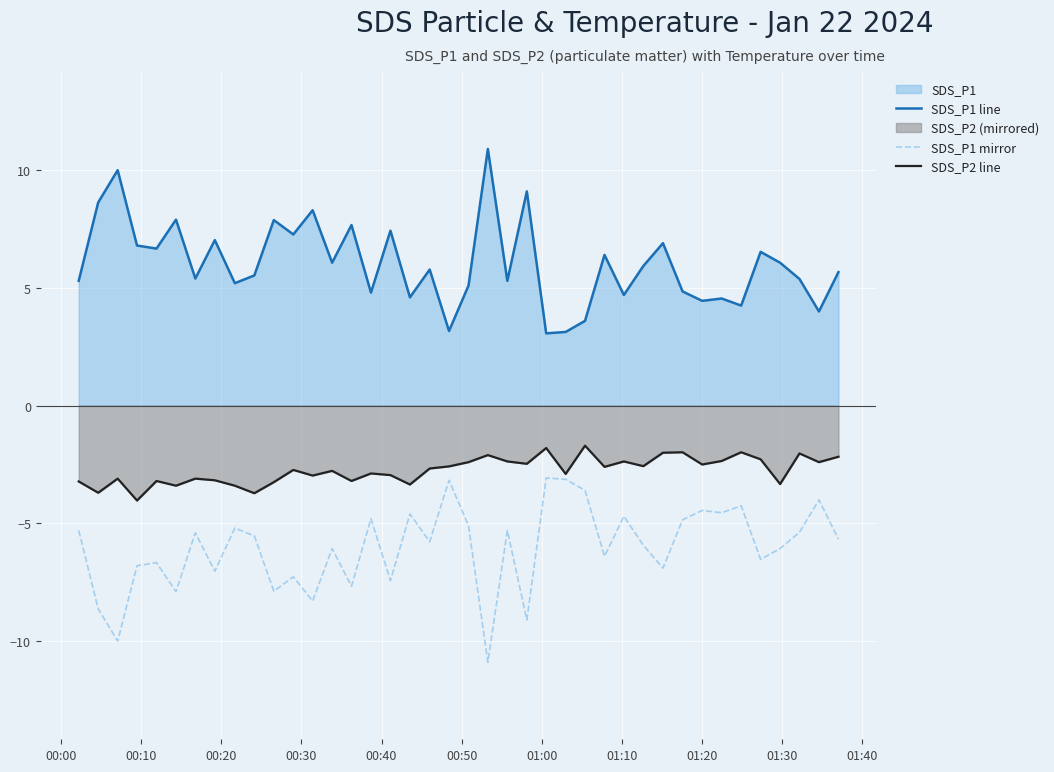

True or false: SDS_P1 mirror and SDS_P1 line cross at least once.

False